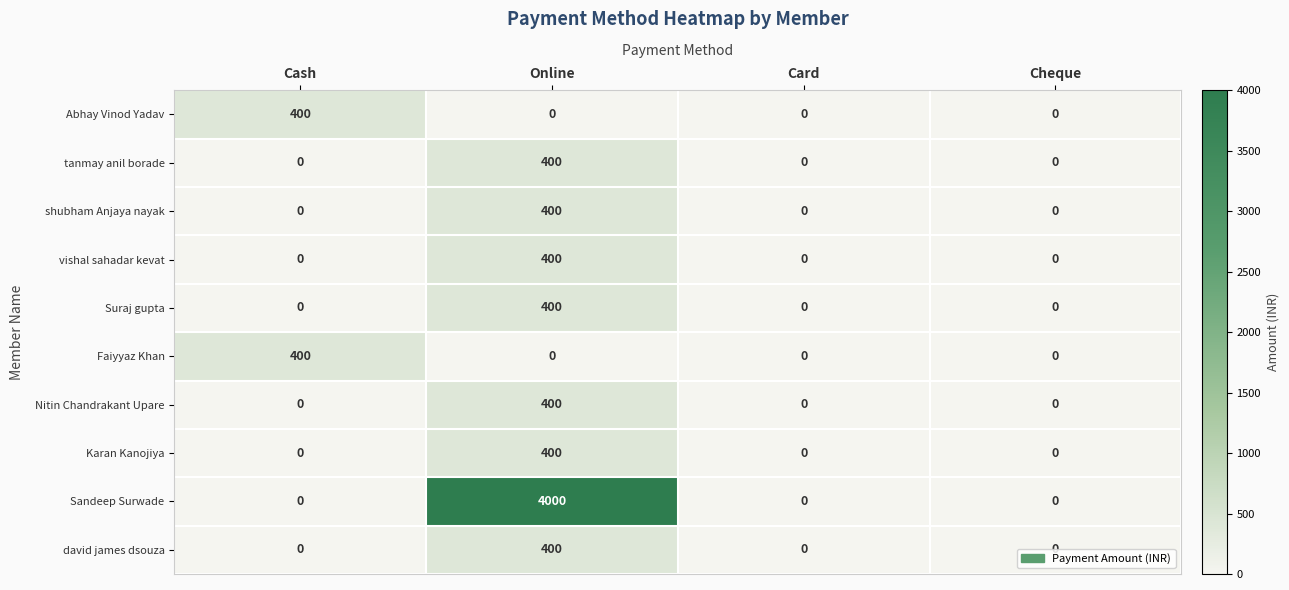

The value of Faiyyaz Khan at Card is 194. True or false?

False